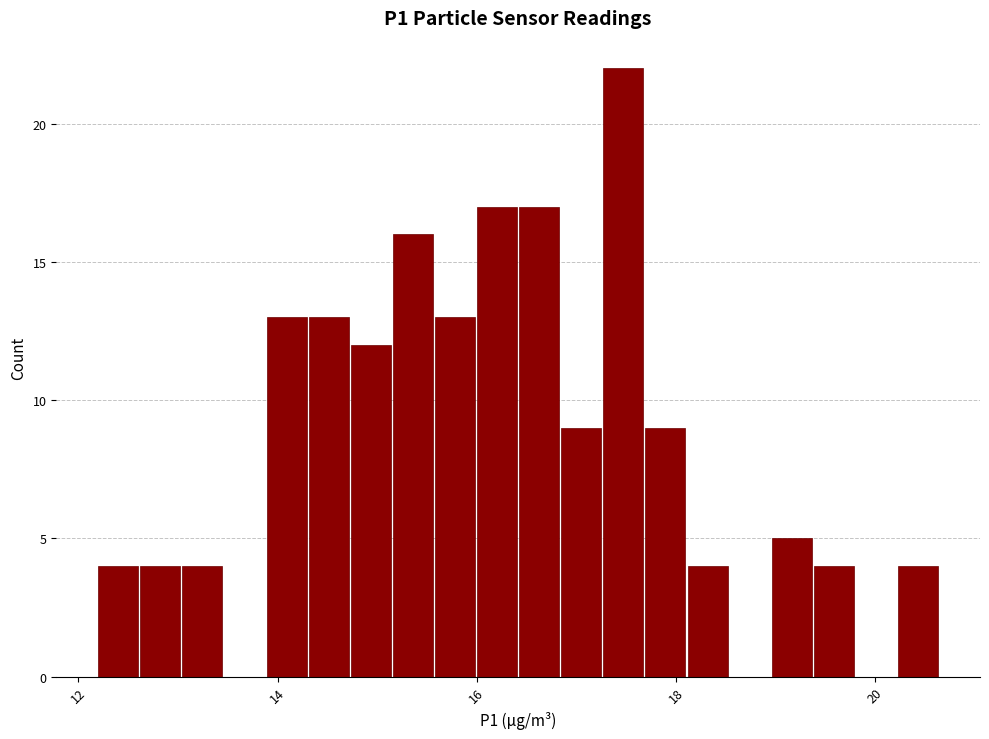

Read against the x-axis, roughly where is the centre of the tallest bar?

17.4